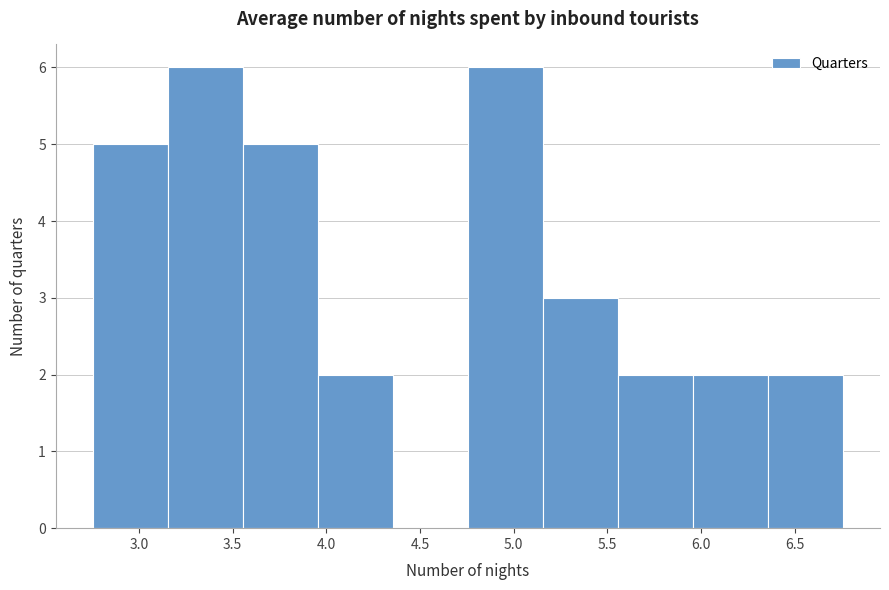

Reading left to right, list every bar in this chart as the range it spans on the x-axis followed by its height. Neither the bar edges nor the heights are printed on the chart, so give them approximately, as read against the axes.

2.75 to 3.15: 5
3.15 to 3.55: 6
3.55 to 3.95: 5
3.95 to 4.35: 2
4.35 to 4.75: 0
4.75 to 5.15: 6
5.15 to 5.55: 3
5.55 to 5.95: 2
5.95 to 6.35: 2
6.35 to 6.75: 2